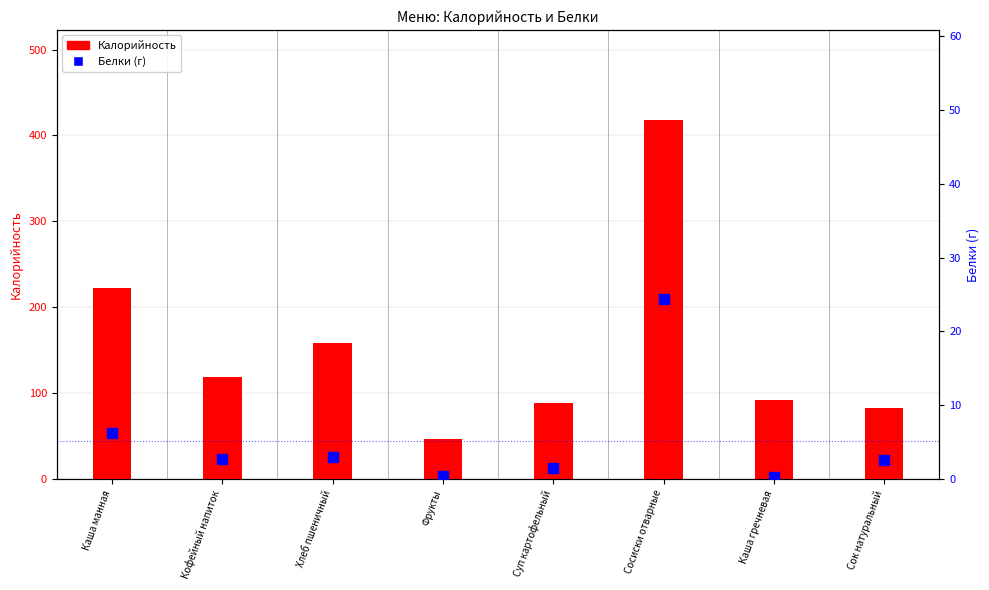

The Калорийность series shows 82.4 at Сок натуральный. True or false?

True